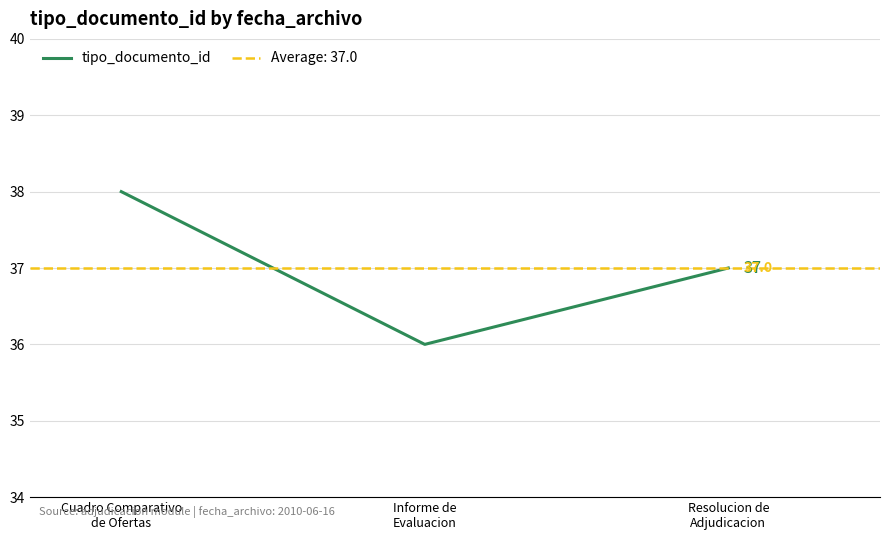

Which label corresponds to the largest value in the chart?

Cuadro Comparativo
de Ofertas